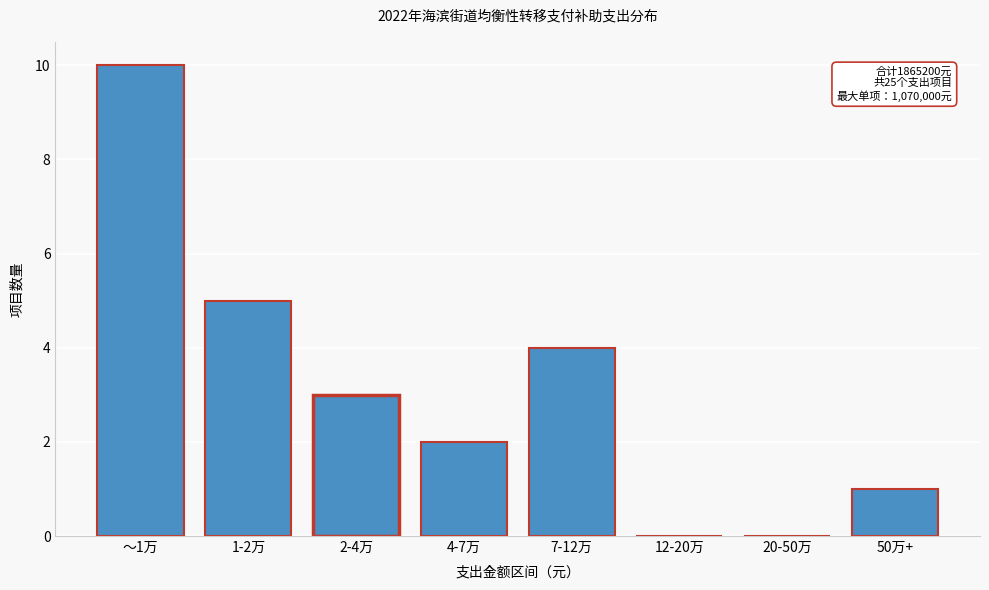

Reading left to right, what are all the values shown in this chart?

～1万=10	1-2万=5	2-4万=3	4-7万=2	7-12万=4	12-20万=0	20-50万=0	50万+=1